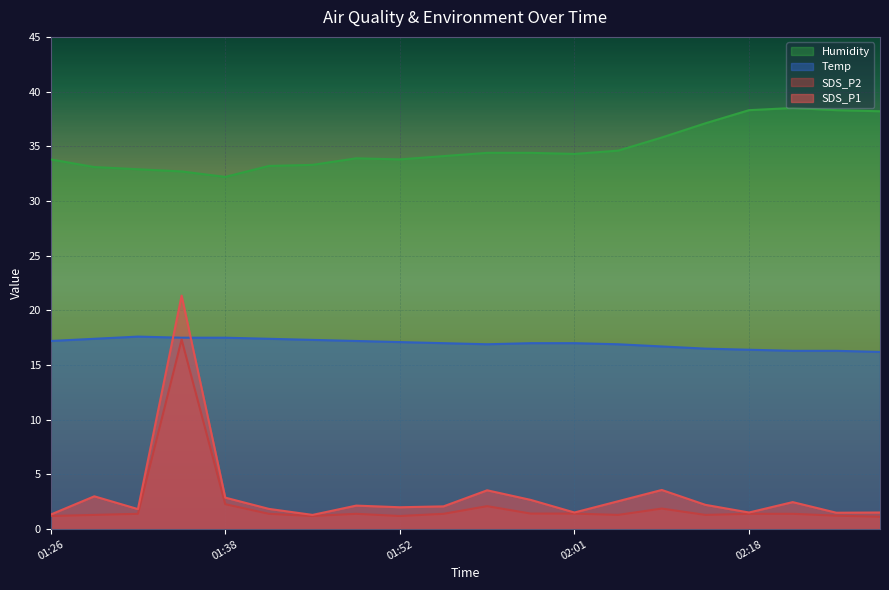

Rank the series by their maximum value, from lowest to highest.

SDS_P2, Temp, SDS_P1, Humidity